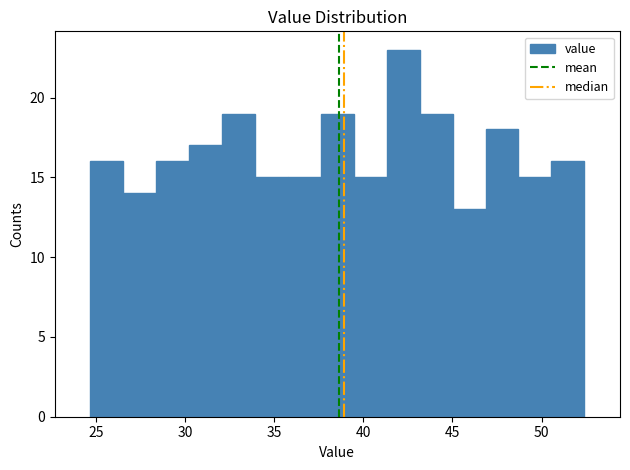

Around what value on the x-axis is the tallest bar? Give the approximate position of its centre, as read against the axis.

42.0